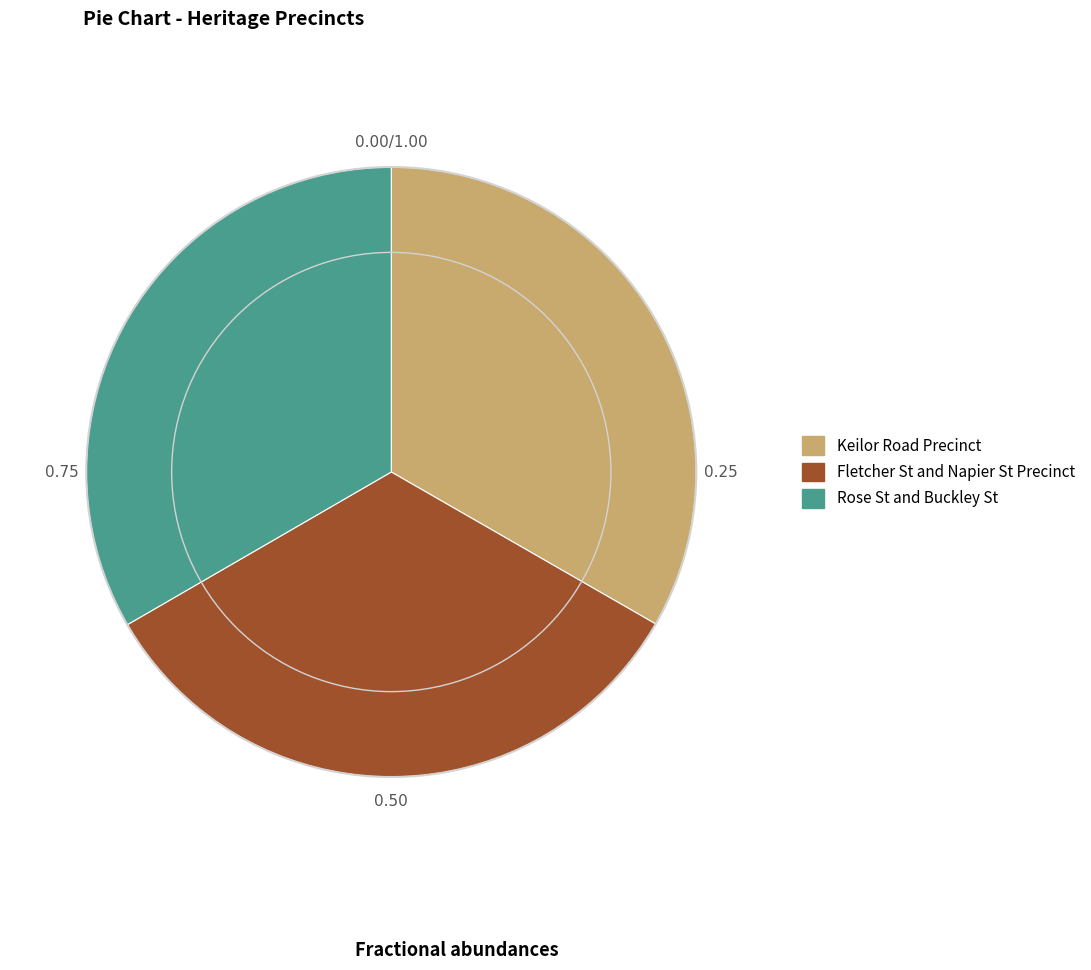

The Rose St and Buckley St slice represents 26% of the pie. True or false?

False